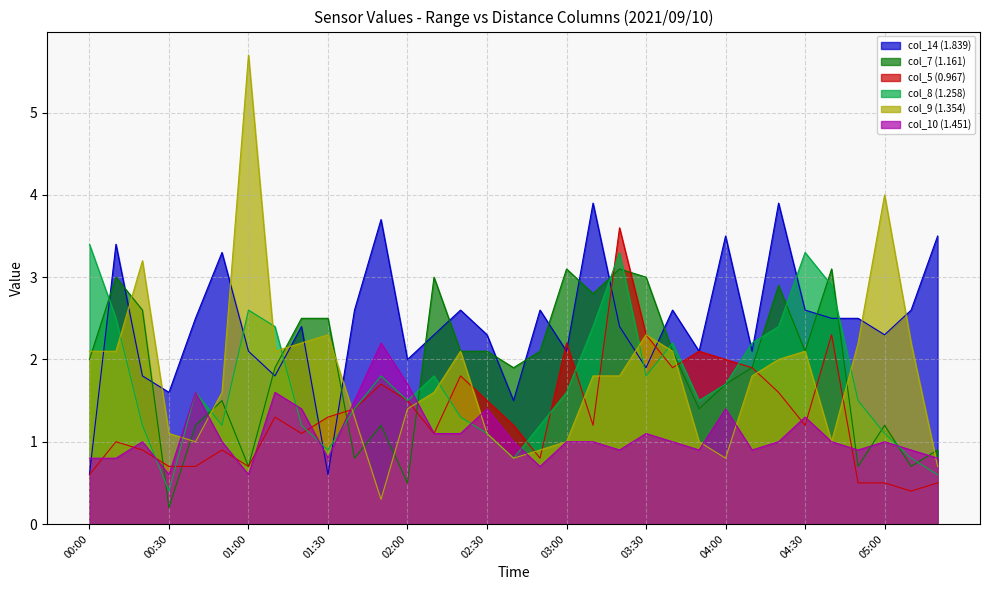

What is the difference between the maximum and minimum values in the col_7 (1.161) series?

2.9